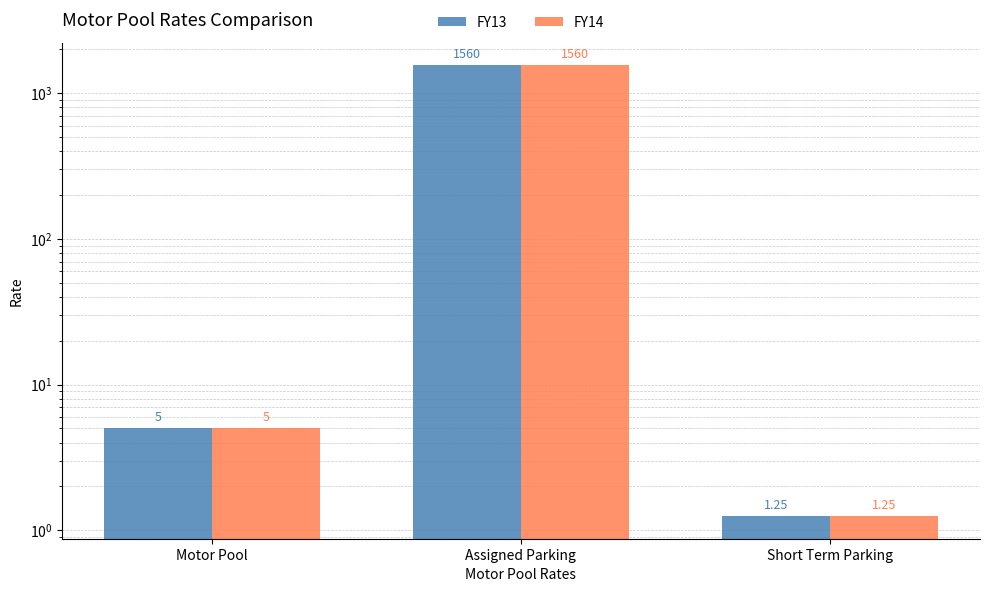

Is it true that FY14 equals 1560.0 at Assigned Parking?

True